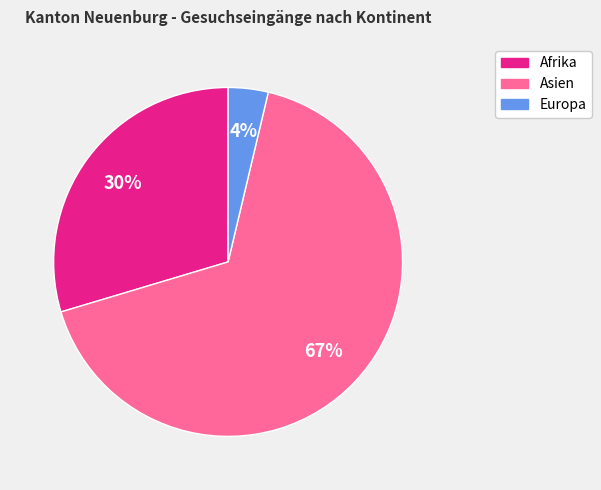

To the nearest percent, what is the average slice percentage?

33%